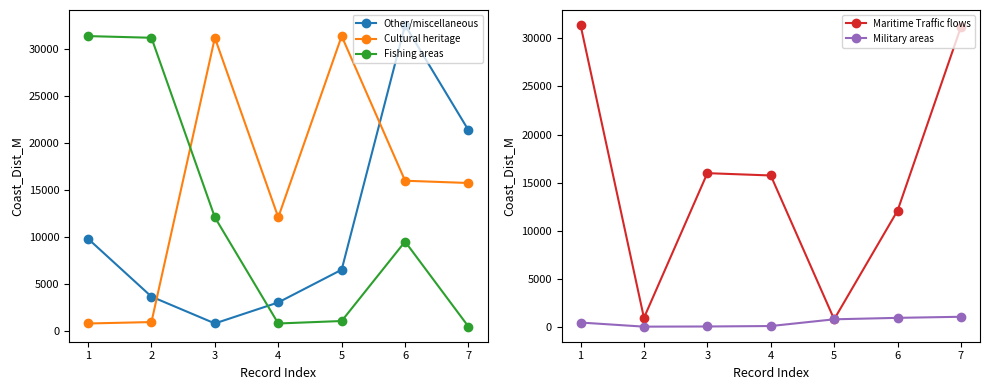

Where is Maritime Traffic flows nearest to the value 16100?

3